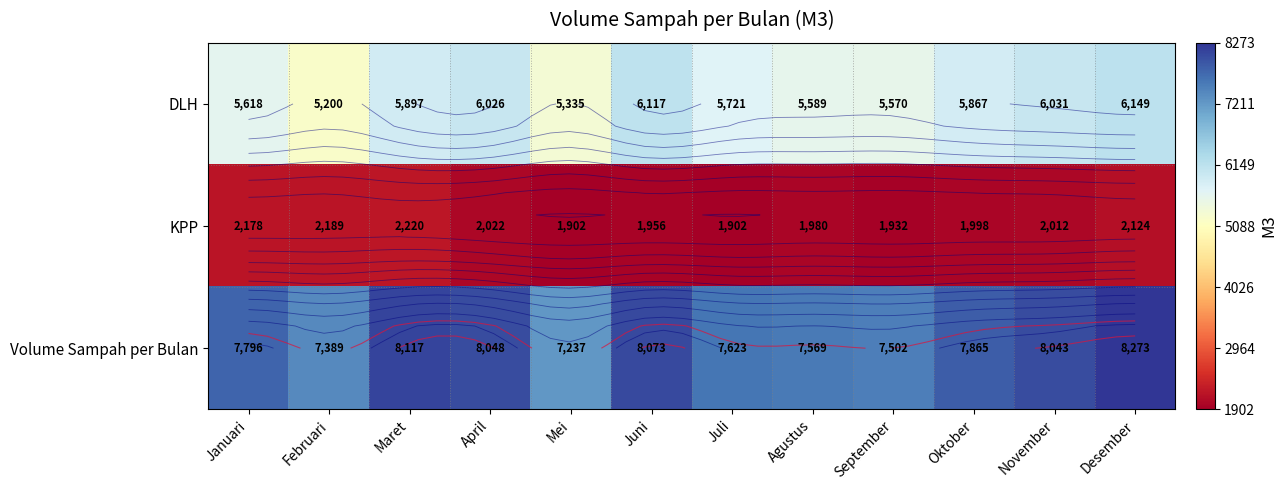

Is the value of Volume Sampah per Bulan at Juli greater than the value of KPP at Juni?

Yes